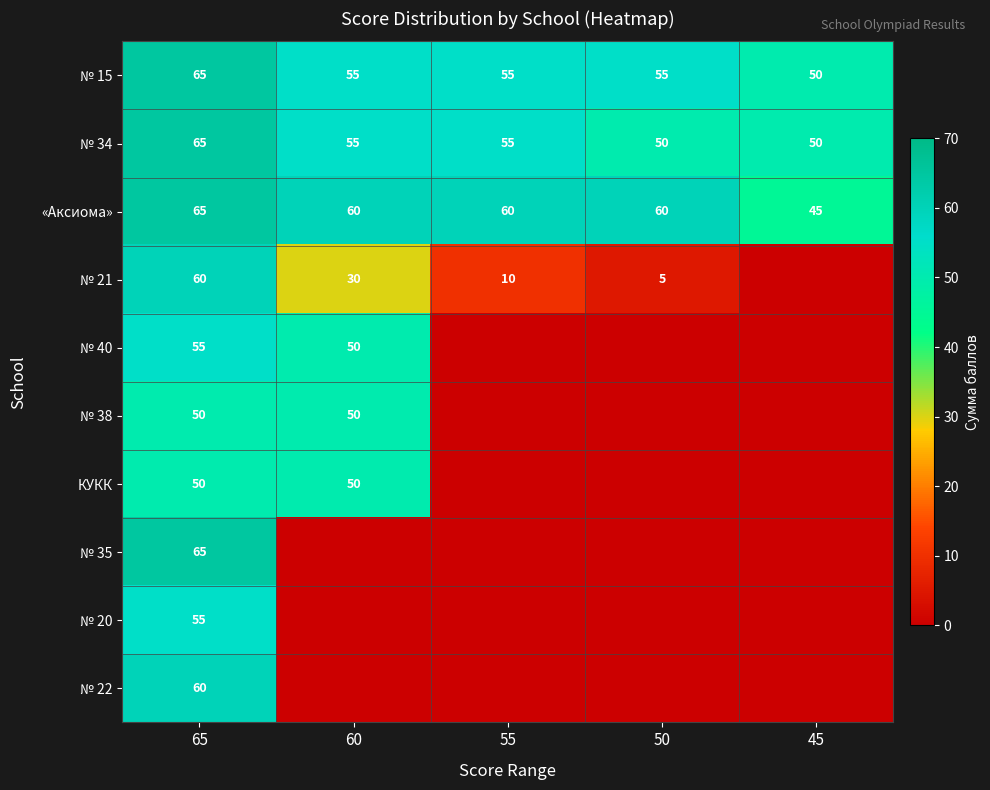

What is the difference between the highest and lowest values at 60?

60